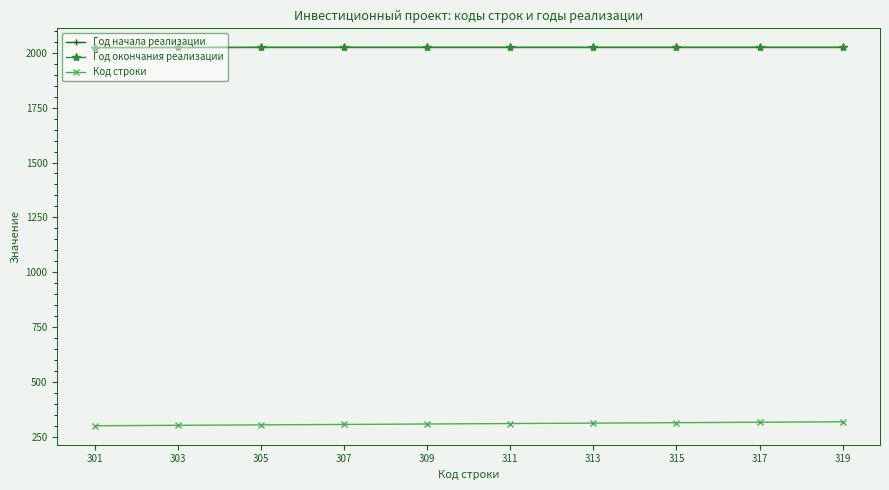

What is the maximum value shown in the chart?

2025